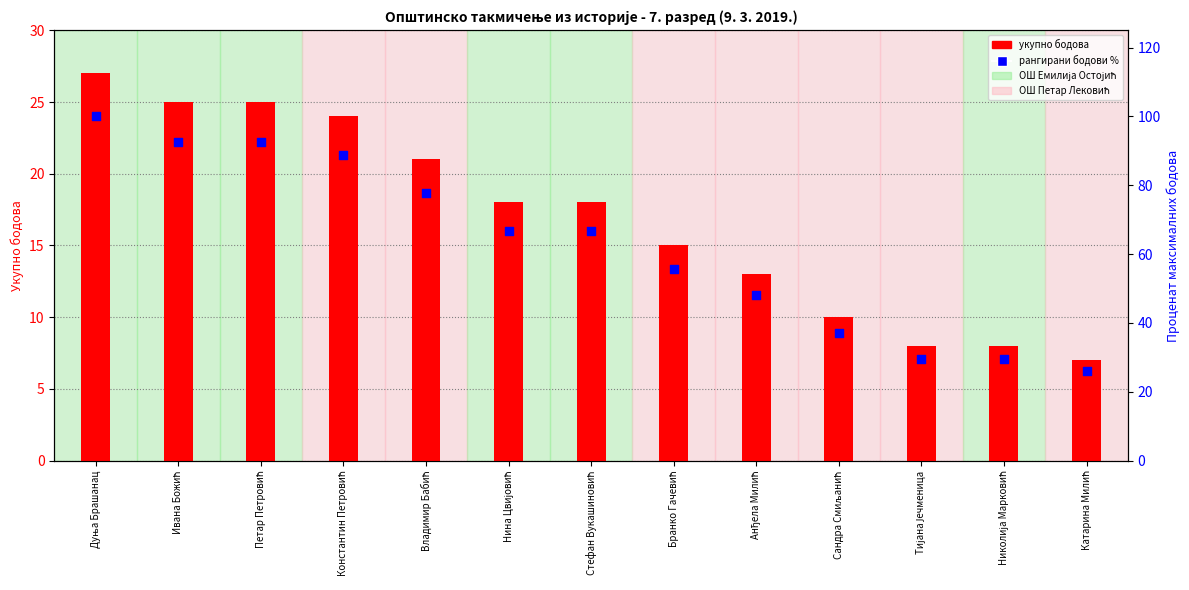

Which series has the widest spread of Y values?

рангирани бодови %